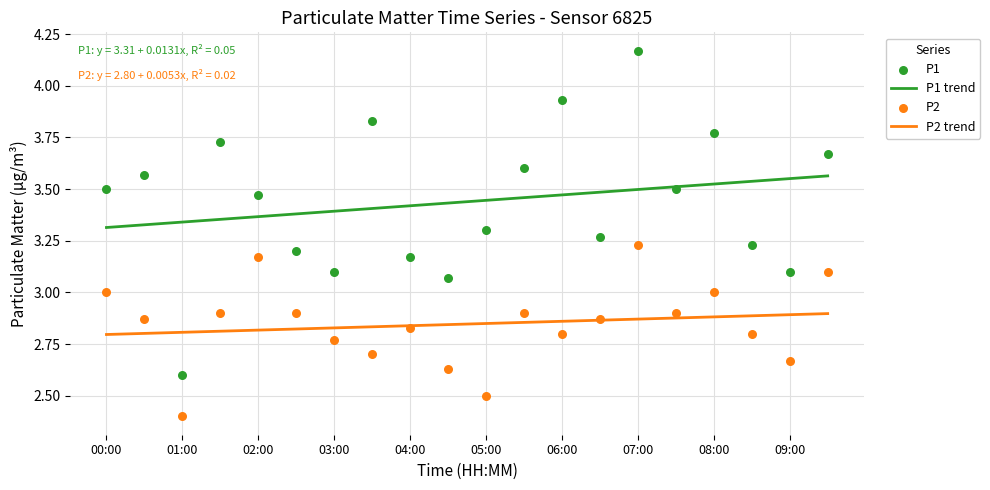

Which series has the largest total across all categories?

P1 trend